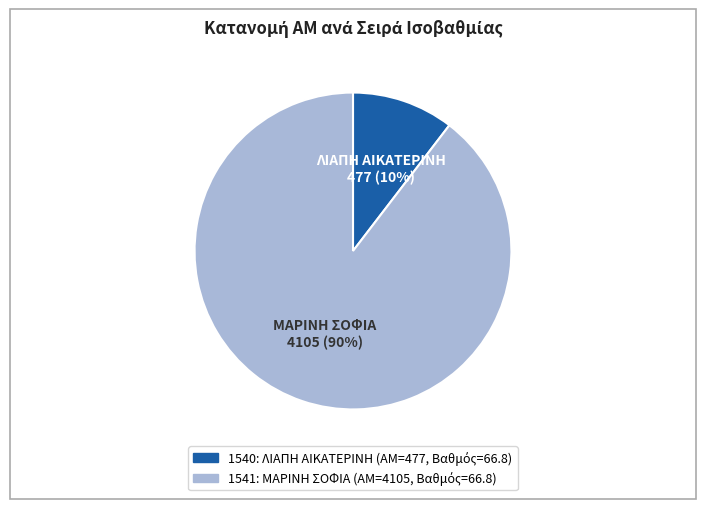

Which has a higher value, 1541 or 1540?

1541